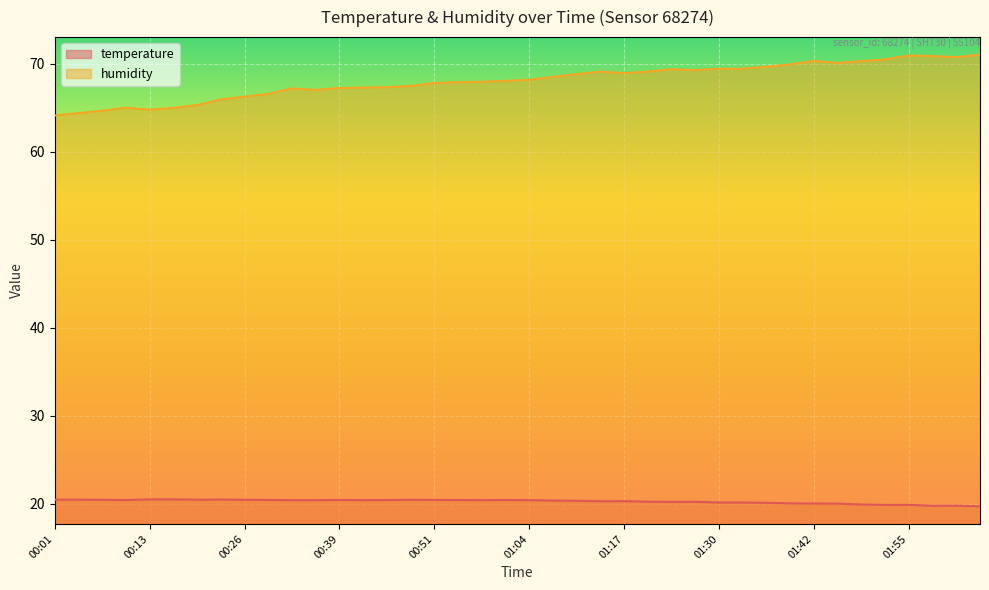

How many lines are shown in the chart?

2